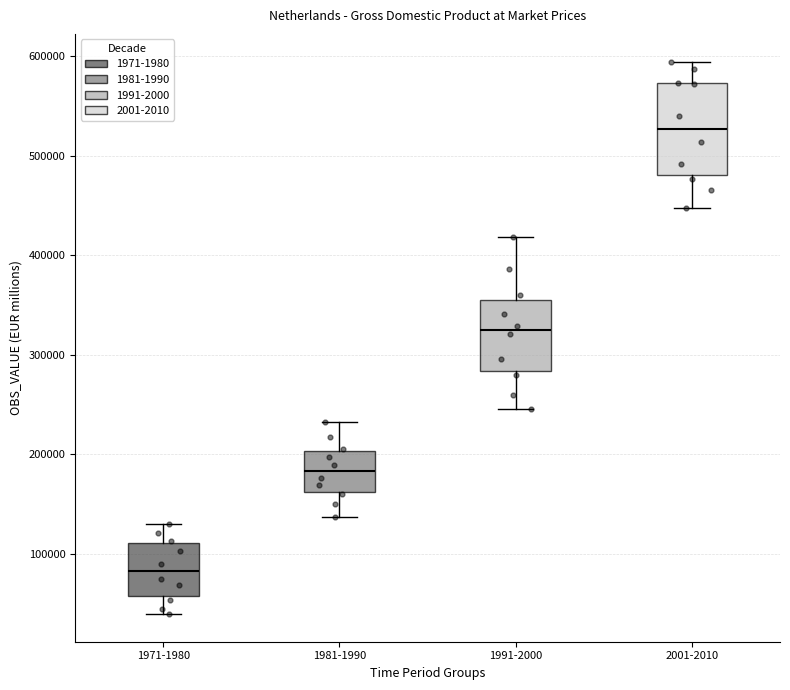

Which box has the lowest median line?

1971-1980